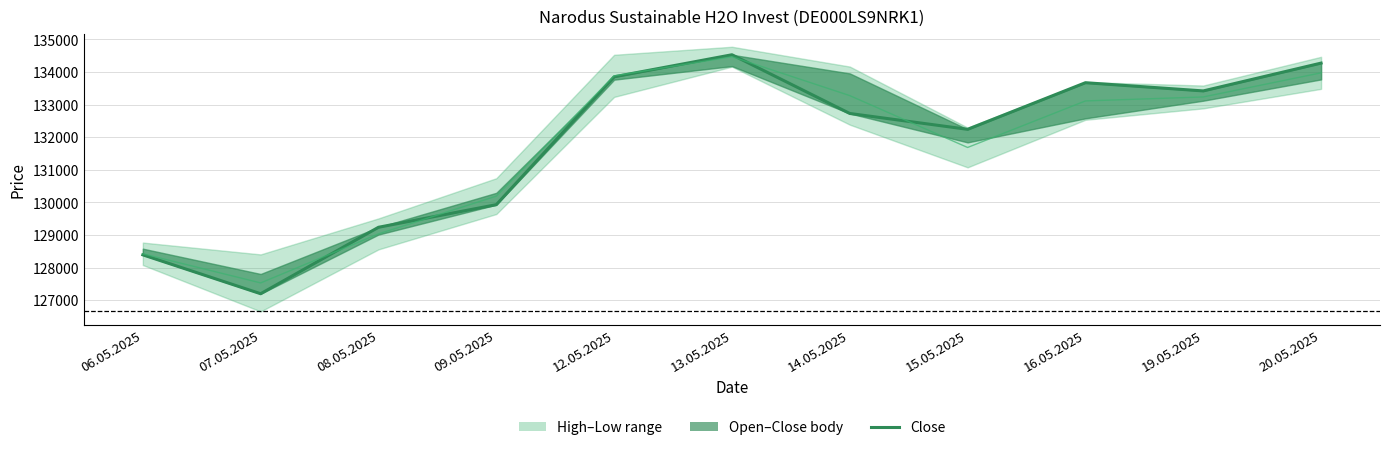

What position from the right is 15.05.2025?

4